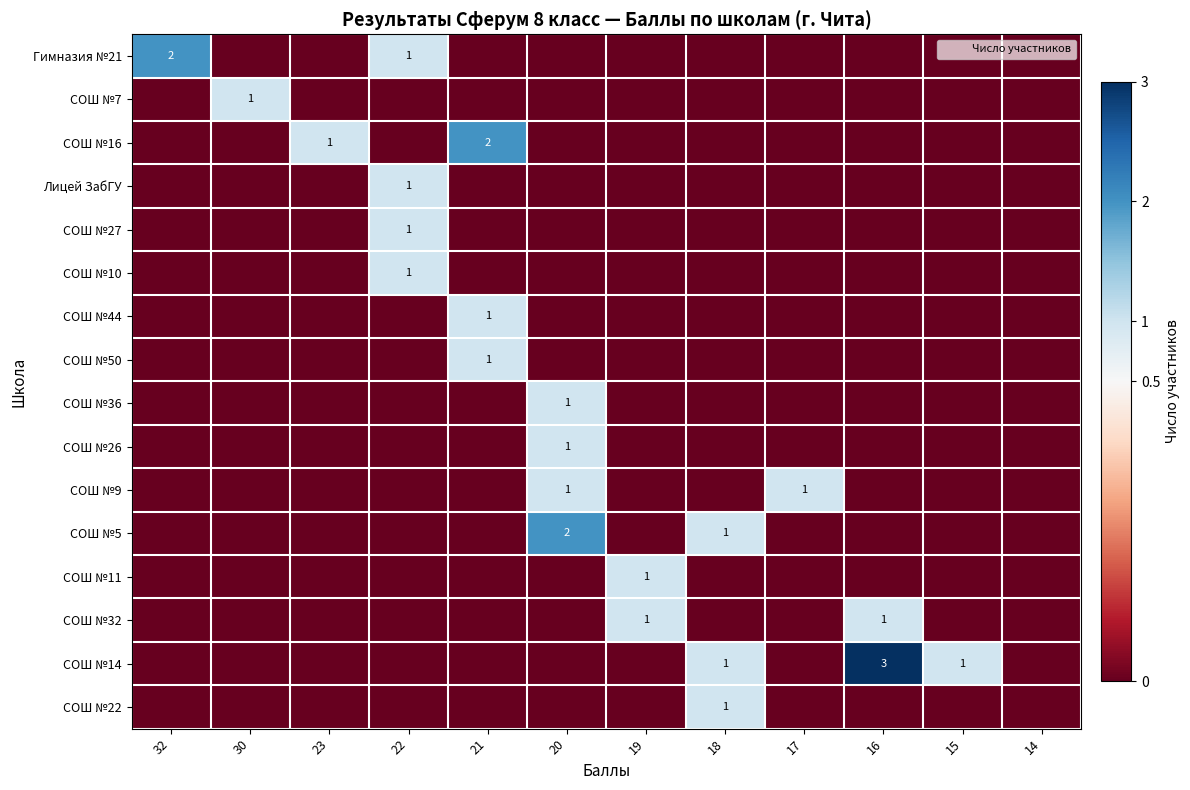

What is the difference between the СОШ №5 values at 23 and 18?

1